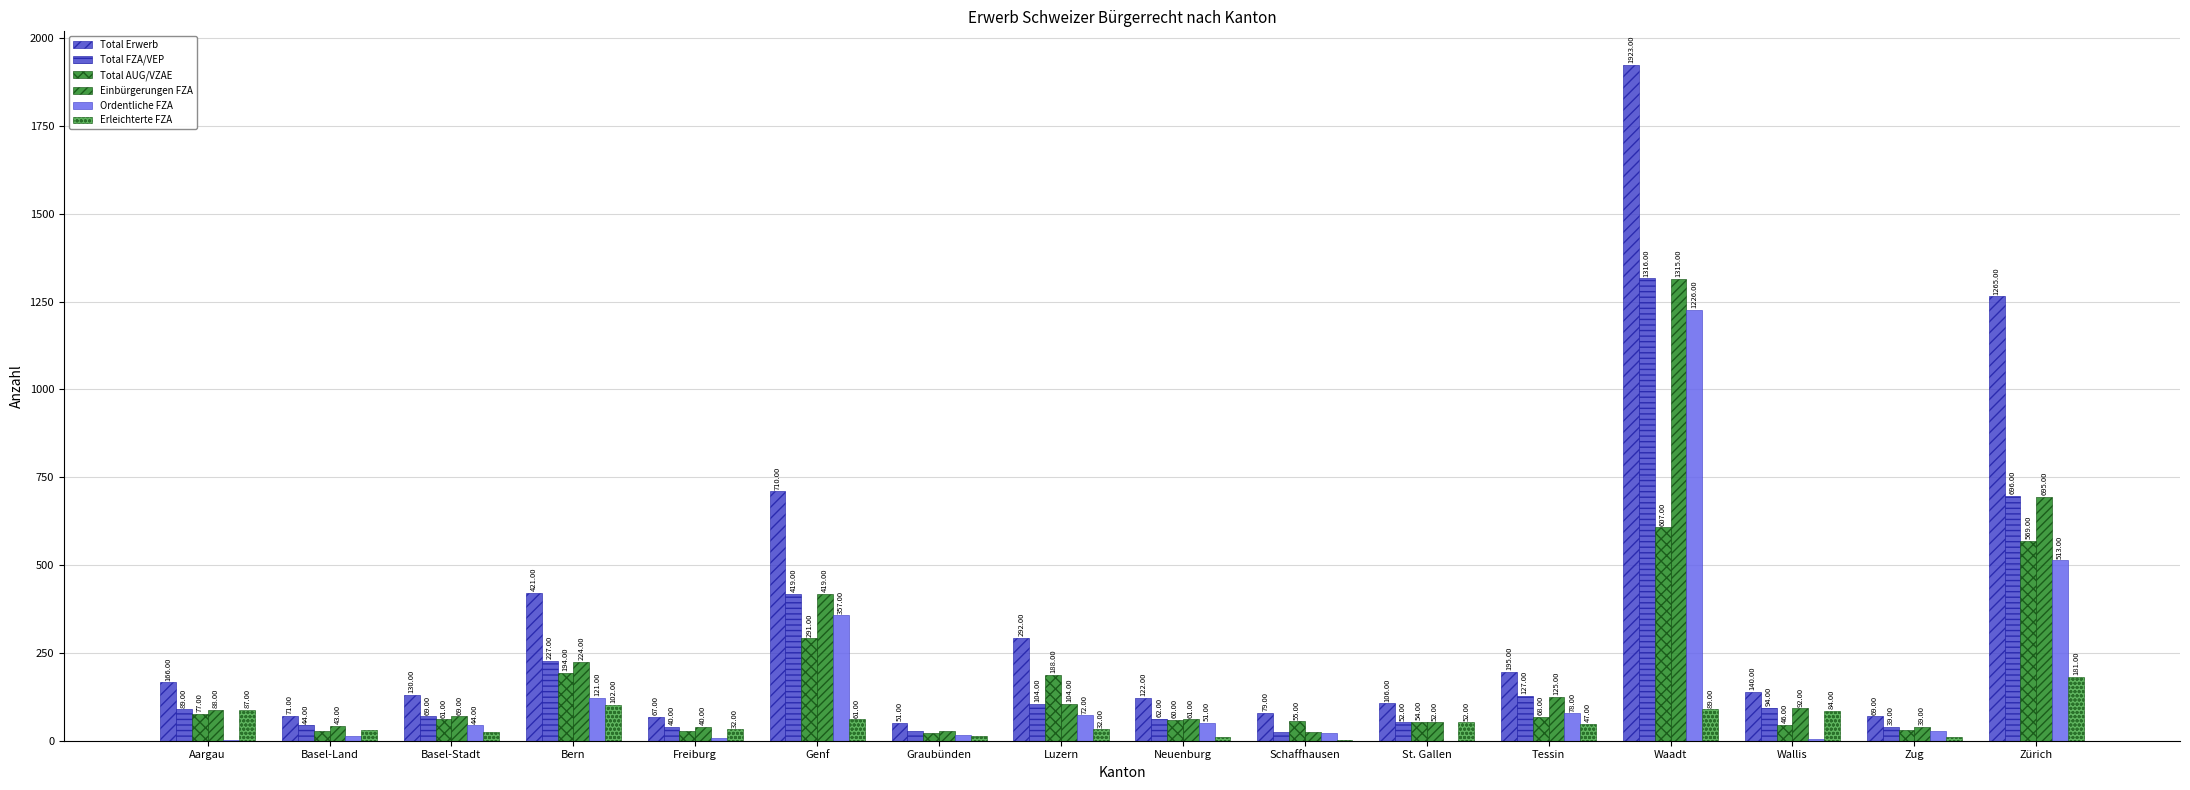

Count the number of categories in the chart.

16